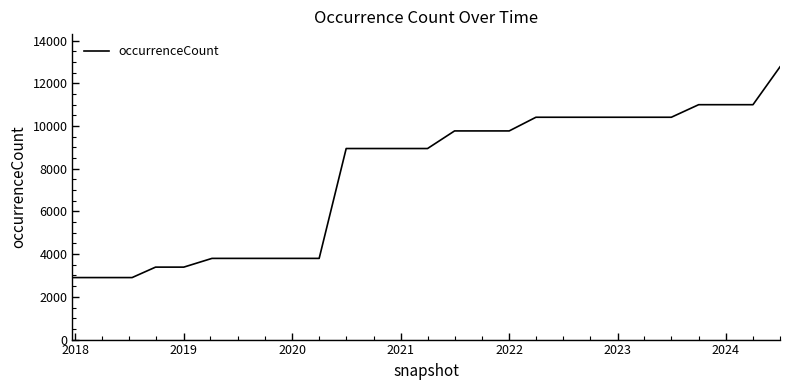

What is the difference between the second highest and minimum values?

8093